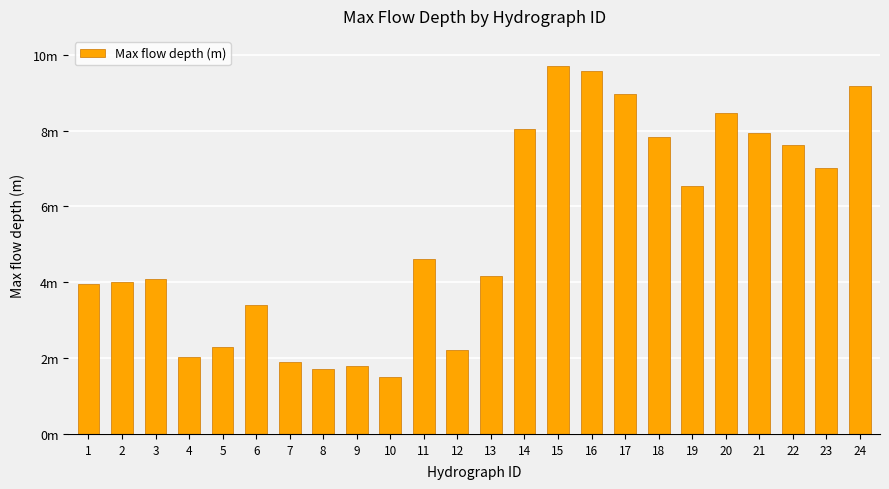

Does the chart contain any negative values?

No